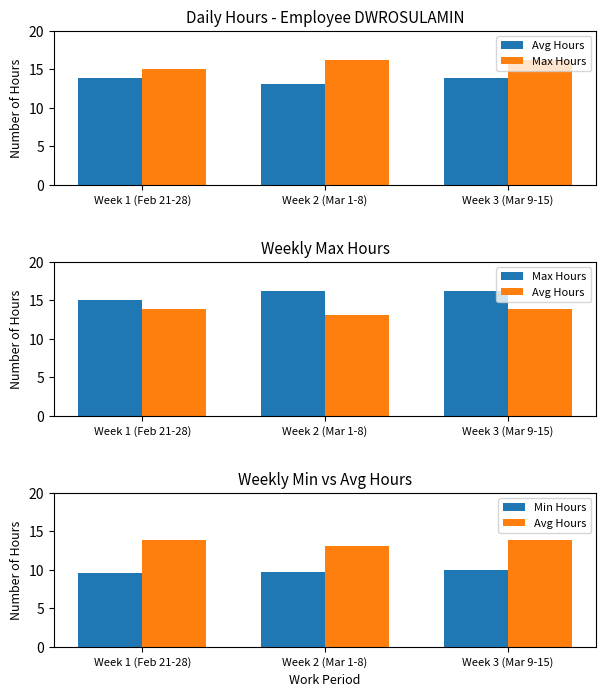

What is the smallest value displayed?

9.6